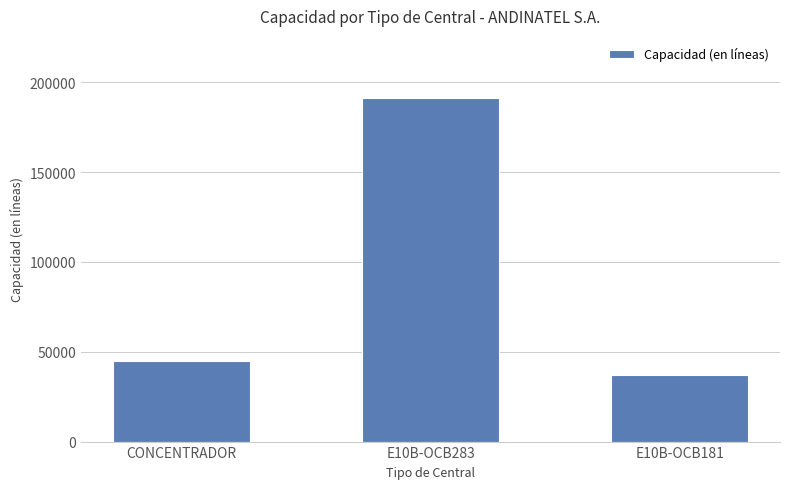

Are the bars horizontal?

No